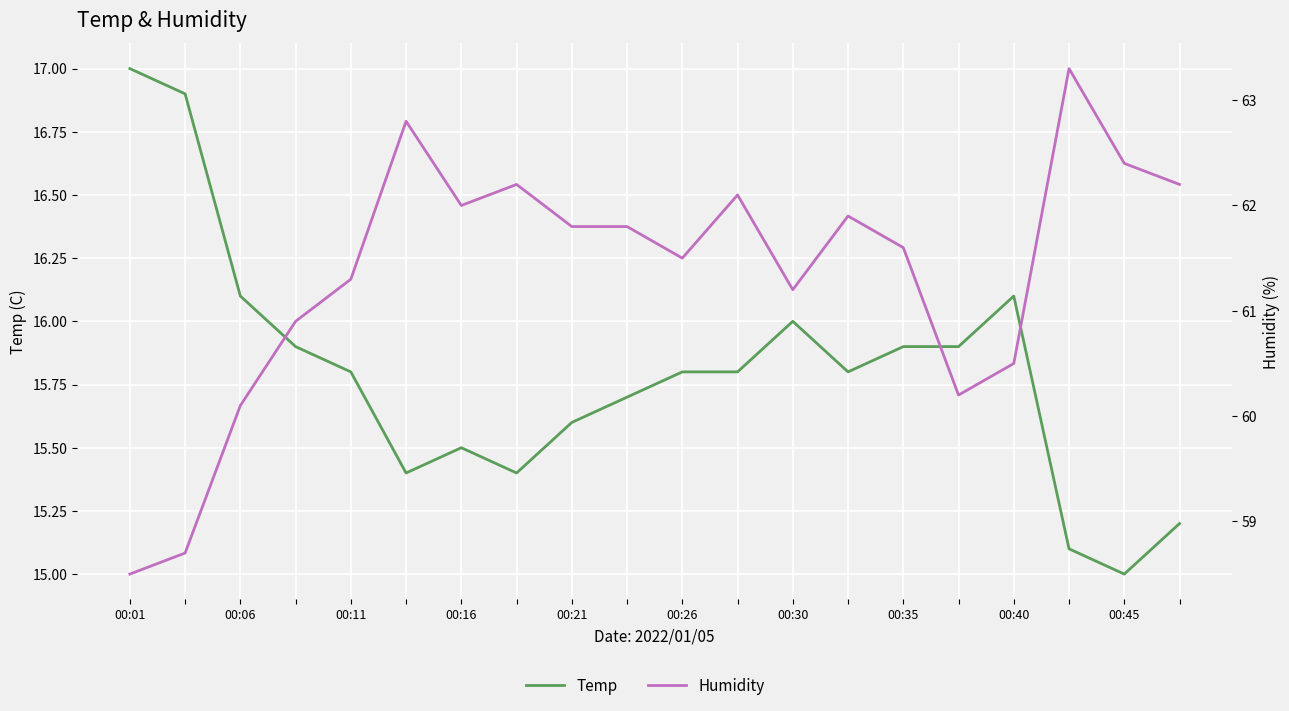

True or false: Humidity has a value of 20.9 at 00:06.

False